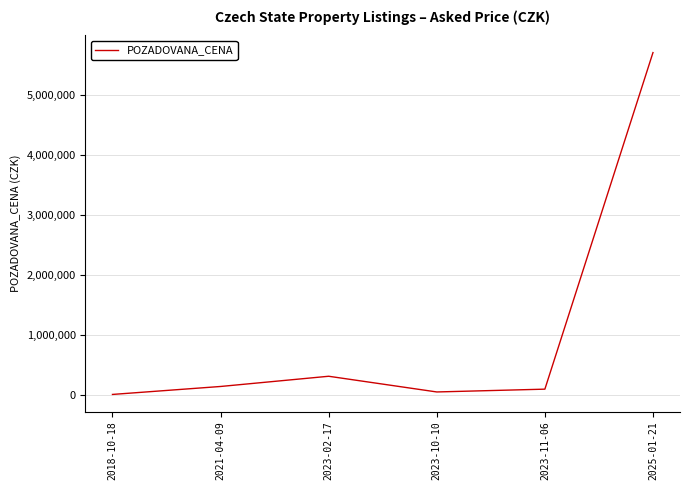

Reading left to right, list all the values displayed in this chart.

2980	135680	306000	44268	91000	5700000